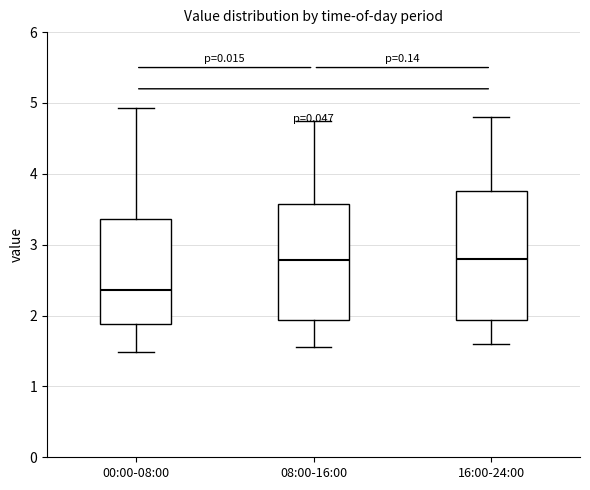

Where is the lower edge of the box for 16:00-24:00 on the y-axis? The values are not printed on the chart, so give them approximately, as read against the axis.

1.9